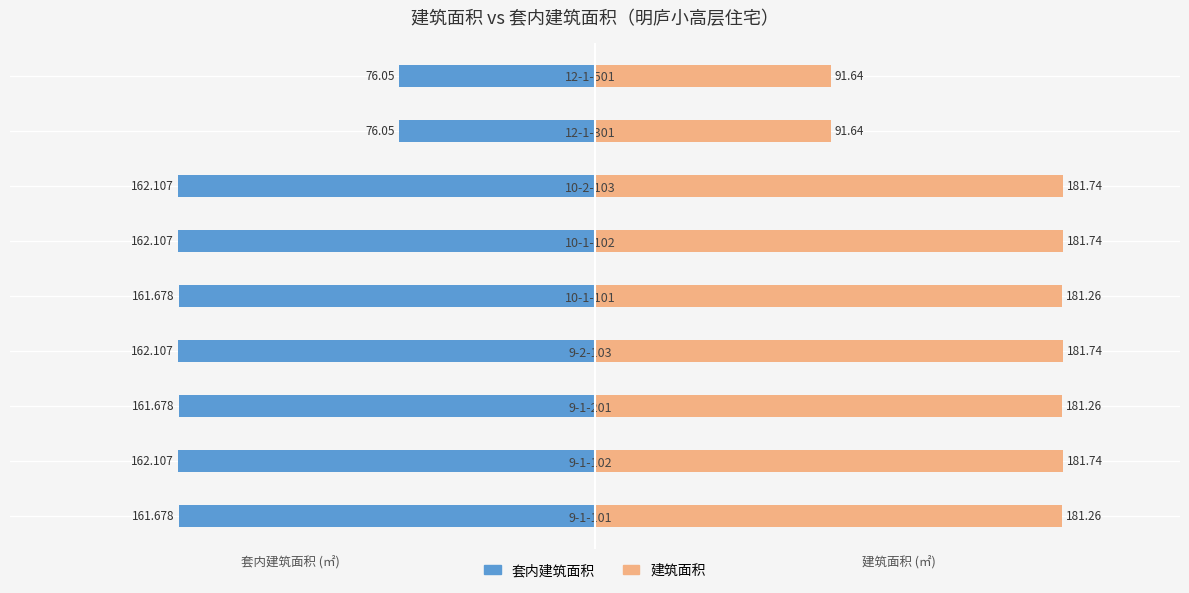

What is the sum of all 建筑面积 values?

1454.0